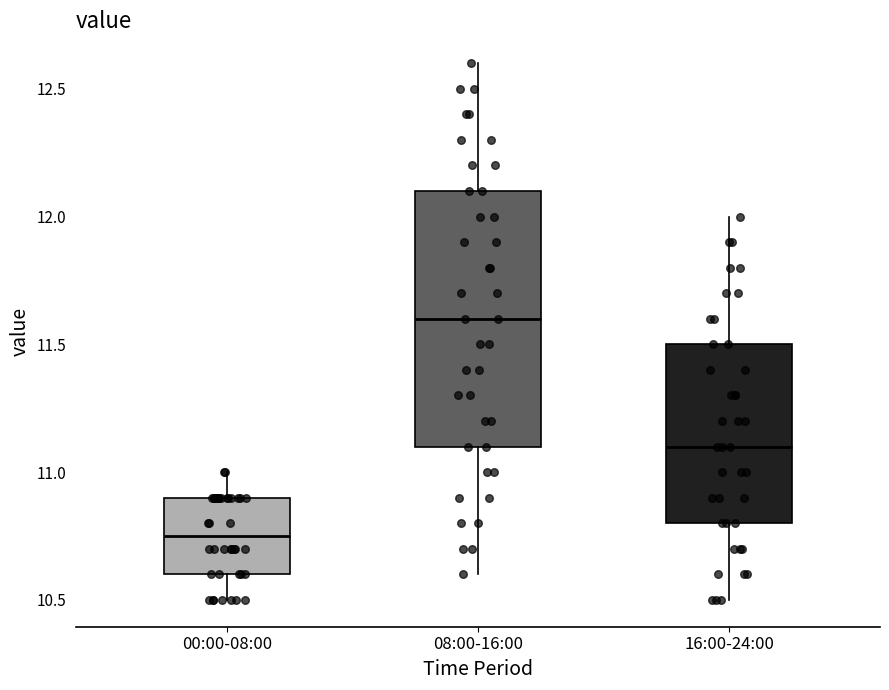

Which box is the tallest, from its lower edge to its upper edge?

08:00-16:00